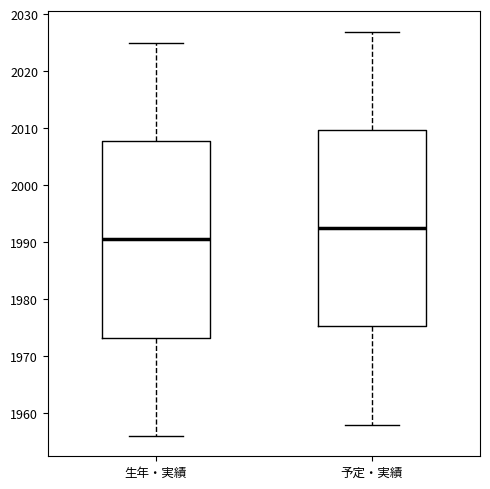

Where does the lower whisker of the box for 生年・実績 end on the y-axis? The values are not printed on the chart, so give them approximately, as read against the axis.

1956